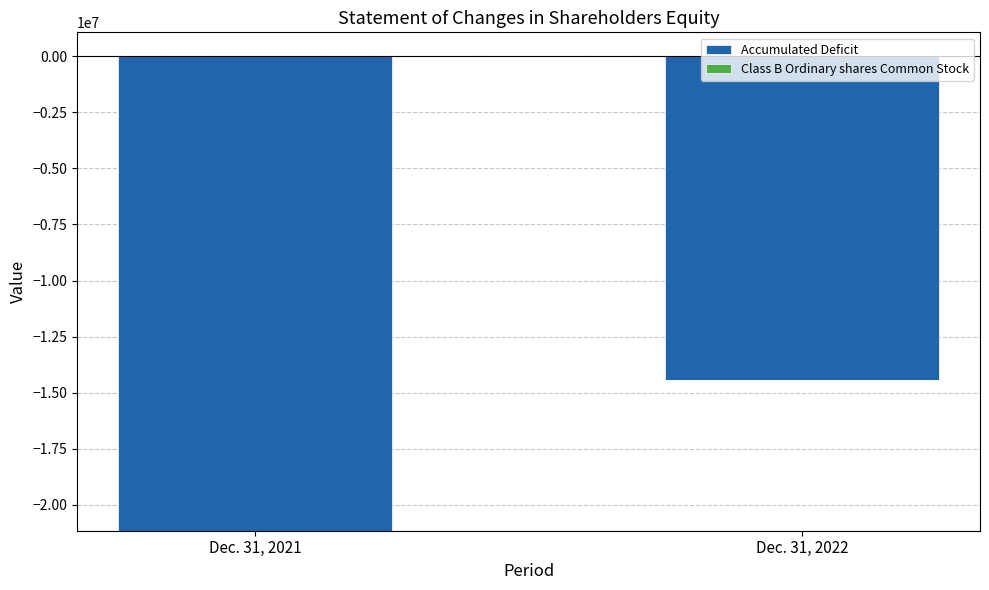

Reading left to right, list all the values displayed in this chart.

Accumulated Deficit: 0	0
Class B Ordinary shares Common Stock: 717	717